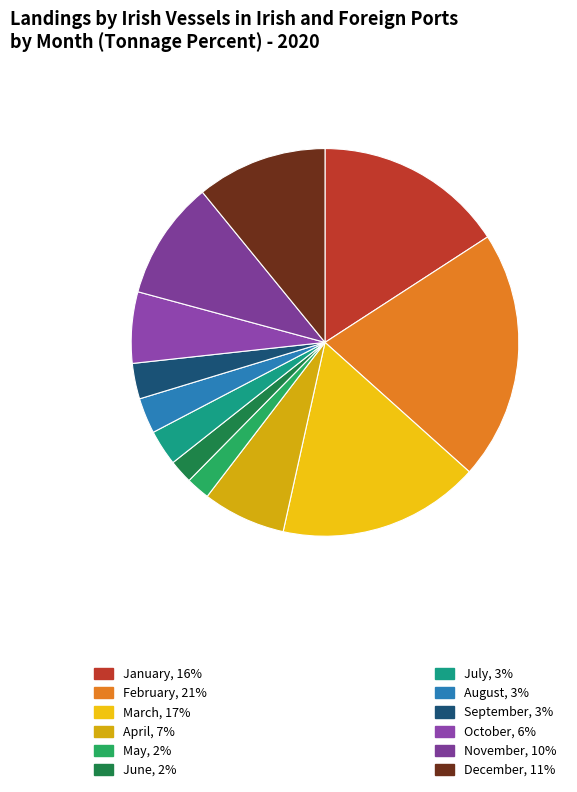

Count the number of slices in the pie.

12